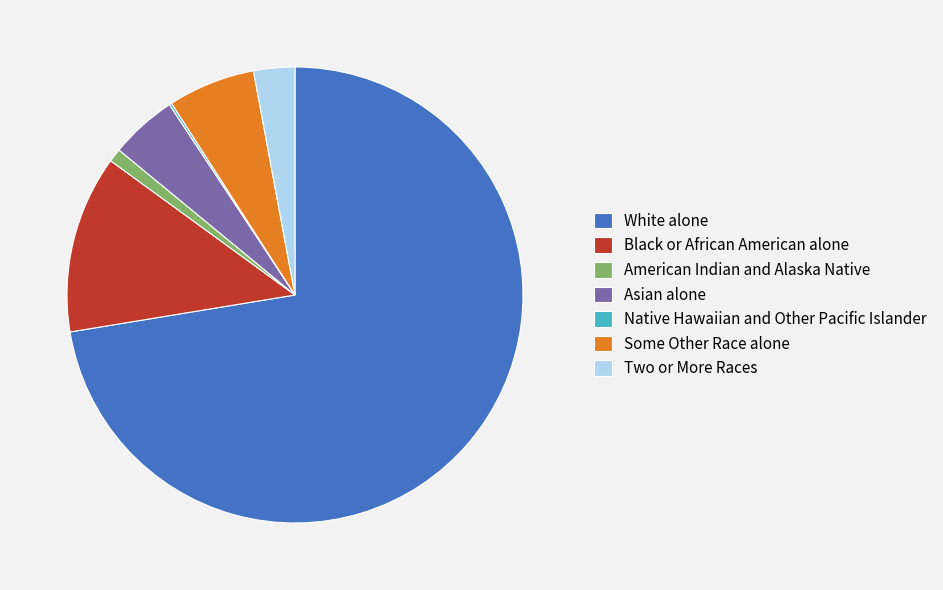

What is the ratio of the value at Asian alone to the value at Some Other Race alone?

0.8